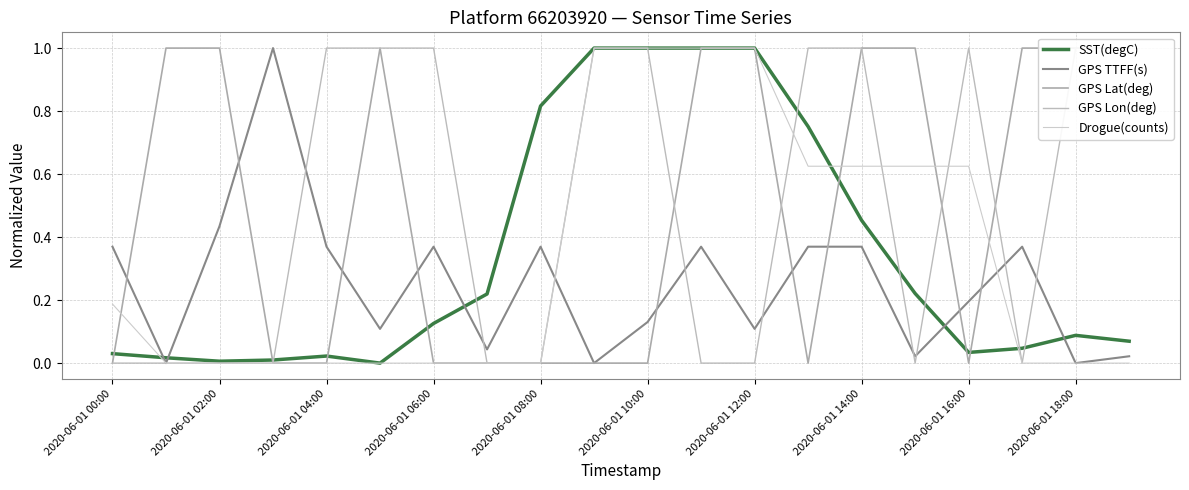

True or false: GPS TTFF(s) has a value of 0.1 at 2020-06-01 00:00.

False